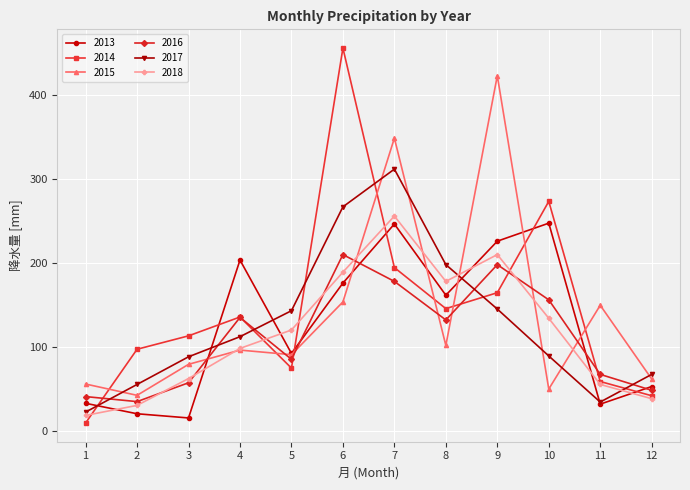

What is the difference between the highest and lowest values at 6?

303.0